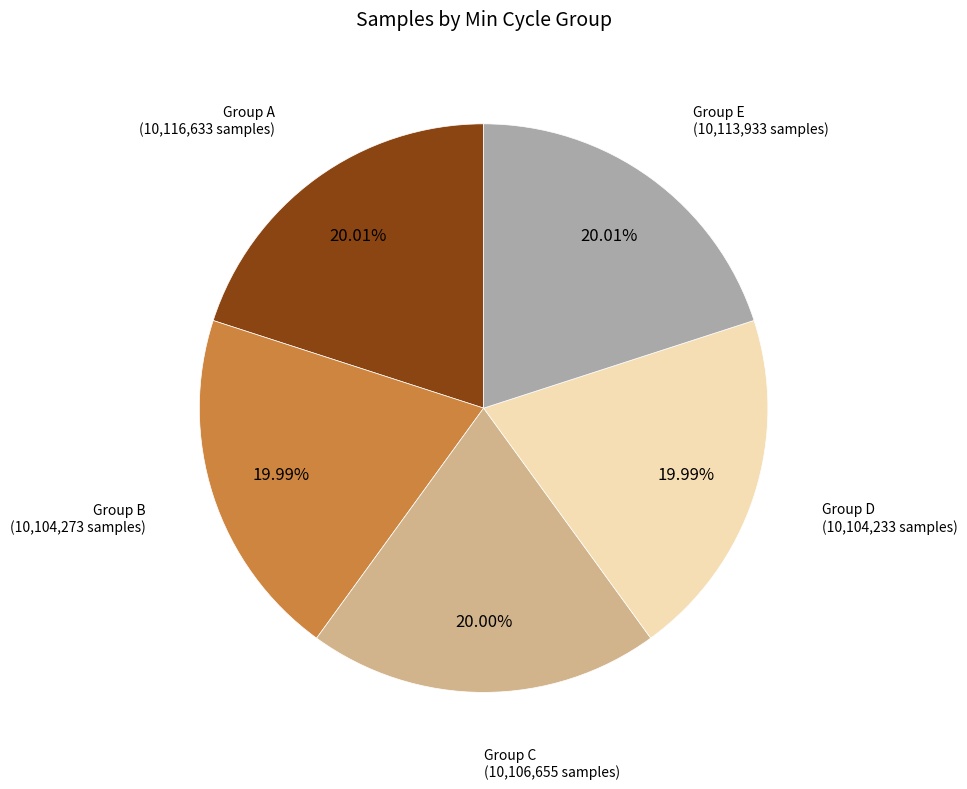

Is there a majority slice in this chart?

No